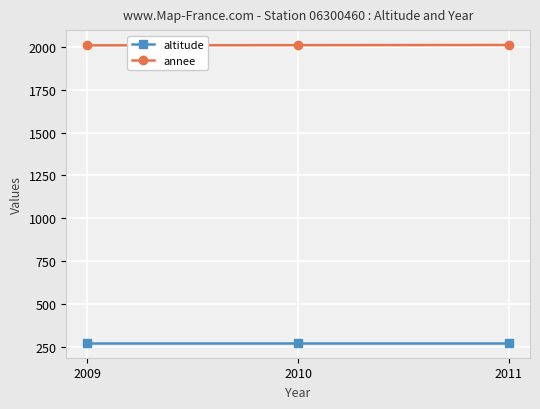

How many lines are shown in the chart?

2